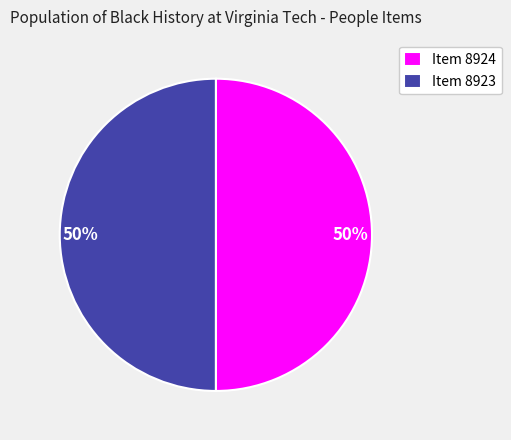

Combined, do Item 8924 and Item 8923 account for over 50%?

Yes